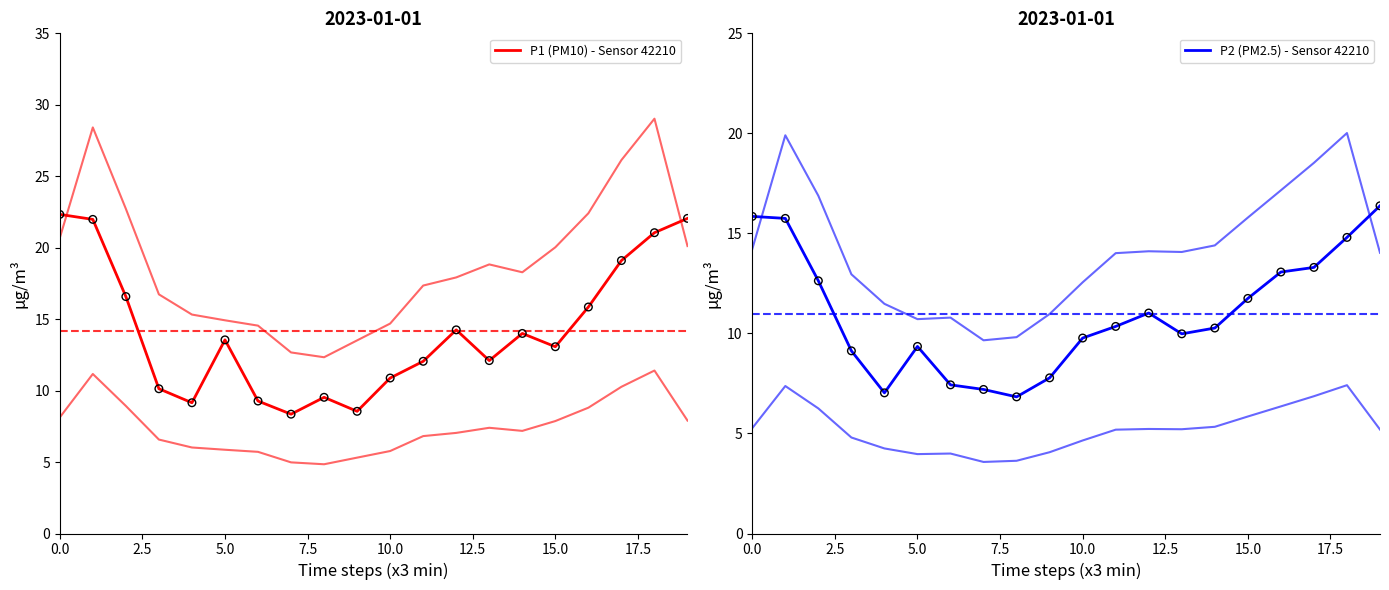

At how many categories does at least one series exceed 20?

4